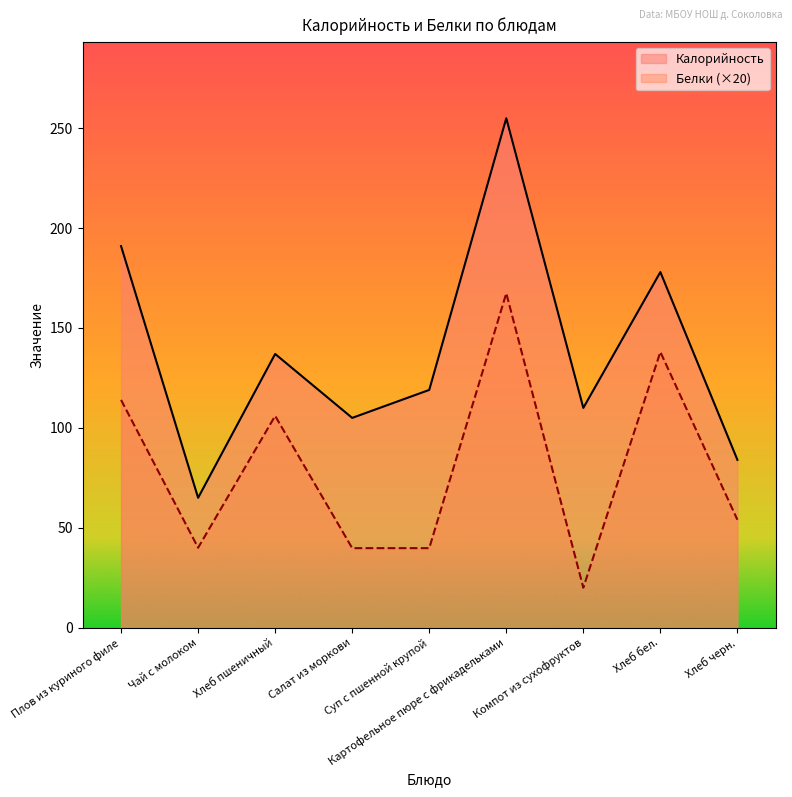

Rank the series by their average value, from highest to lowest.

Калорийность, Белки (×20)